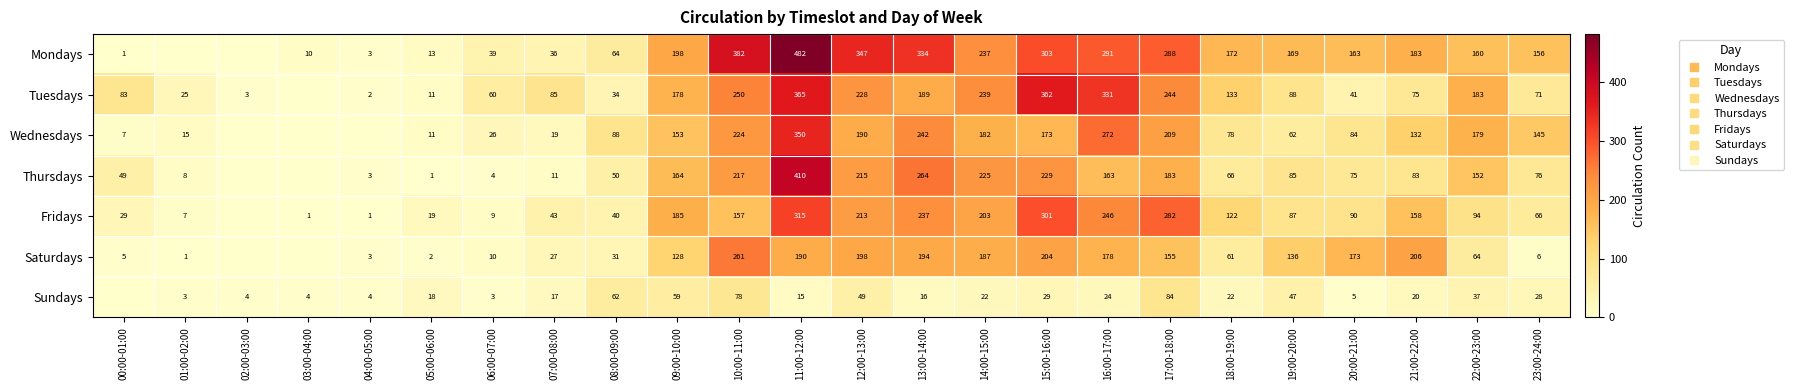

Which category has the highest value across all series?

11:00-12:00